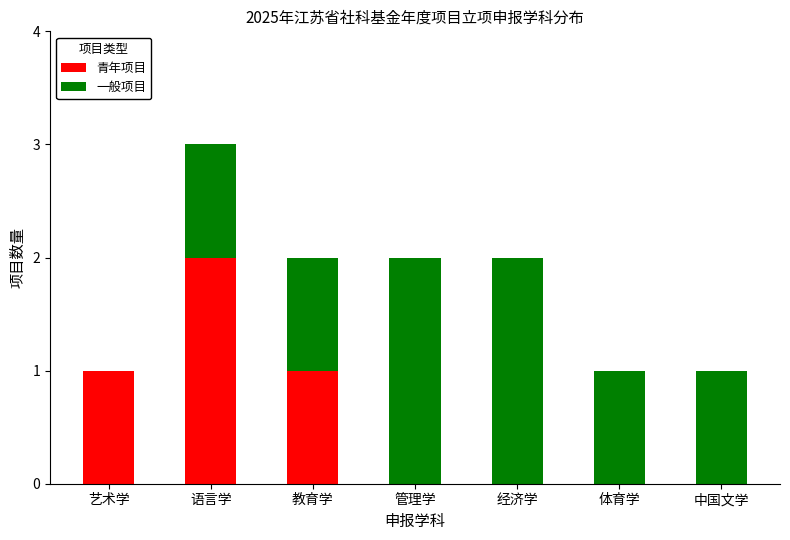

At which category is the sum across all series the highest?

语言学